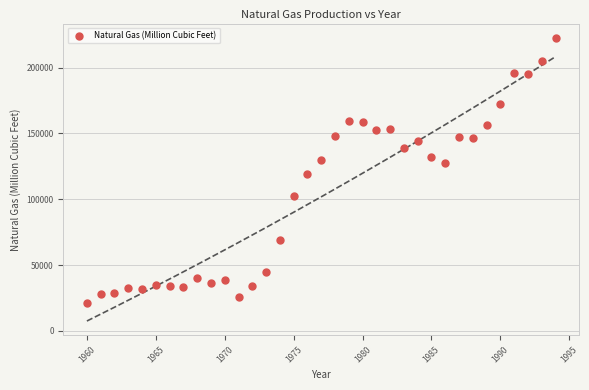

What is the range of Y values (max minus min)?

201866